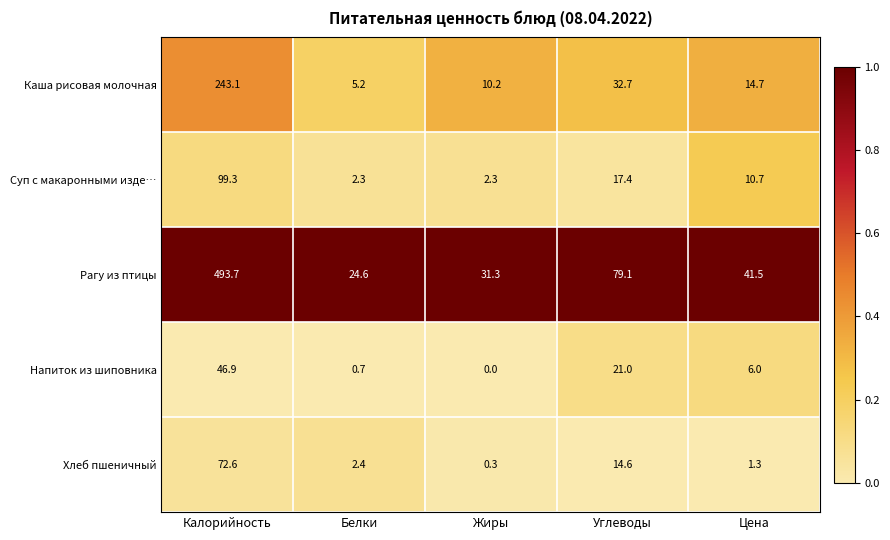

What value does the Рагу из птицы series have at Цена?

41.5